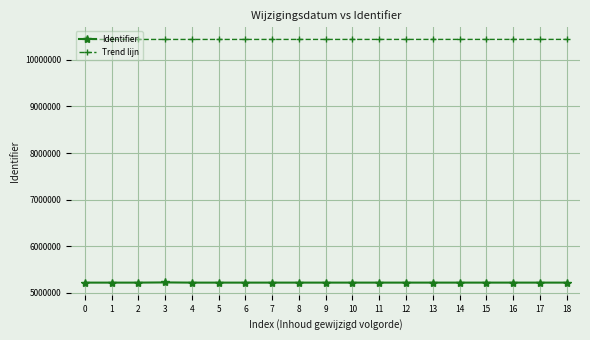

What is the value of the Identifier point at the 1st from the left?

5218314.0